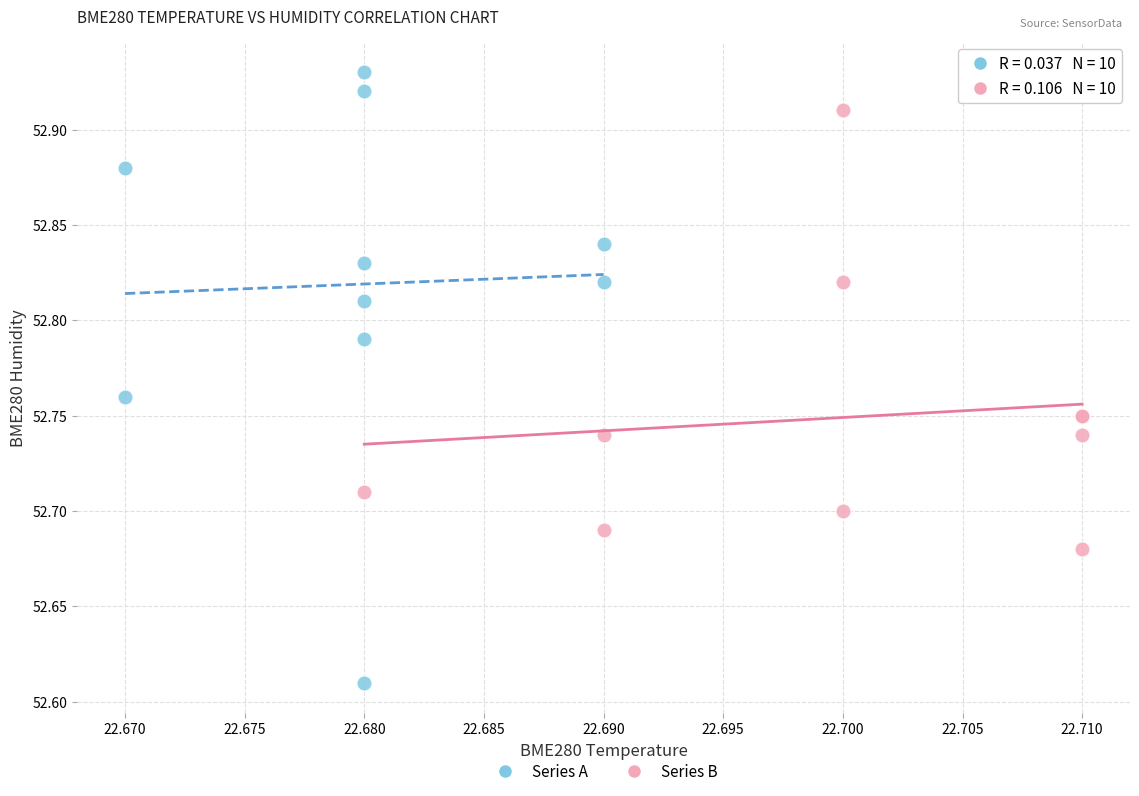

What are all the series names shown in the legend?

Series A, Series B